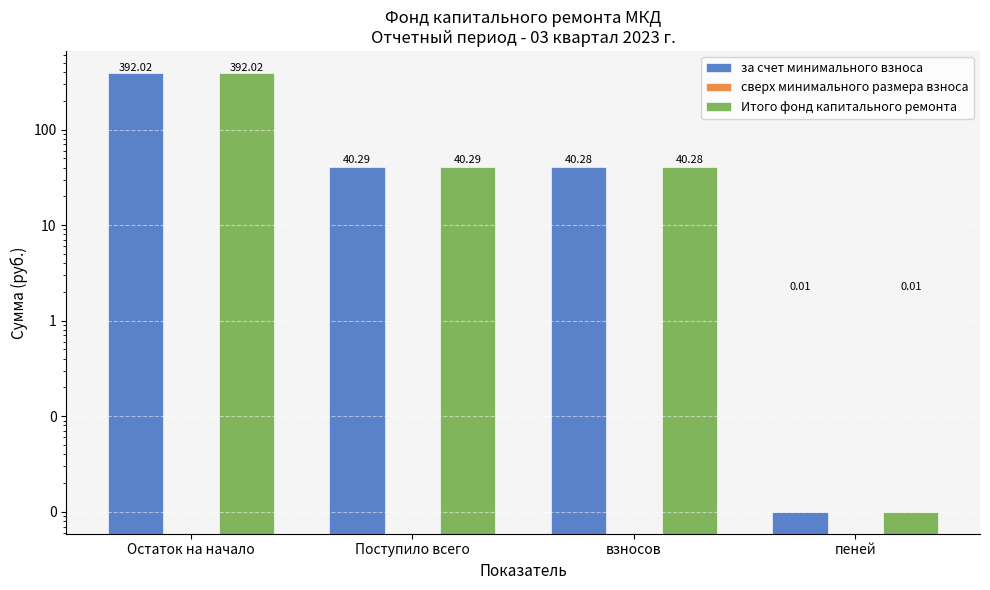

Are the bars grouped side by side (vs. stacked)?

Yes